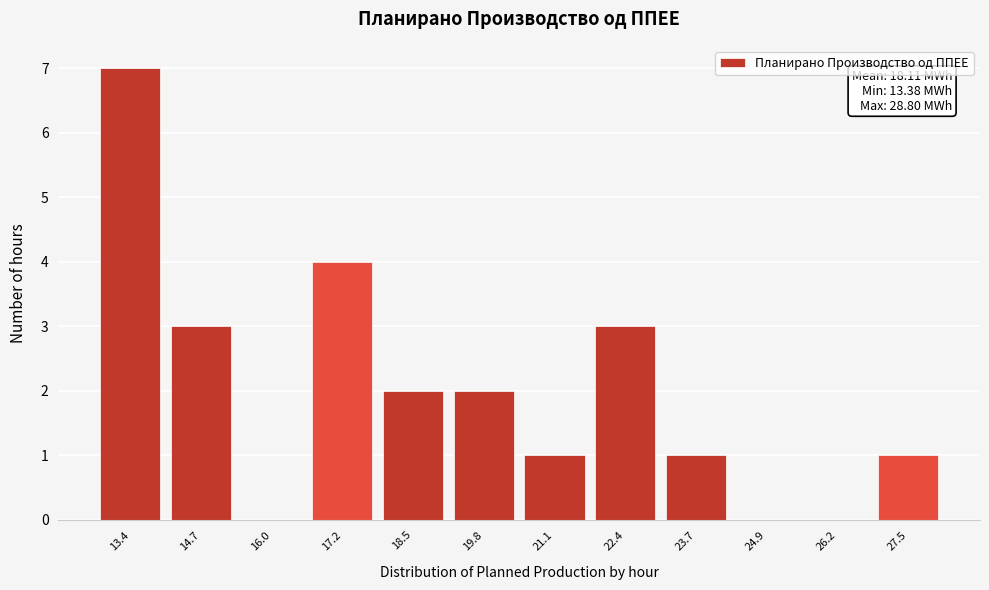

Reading left to right, what are all the values shown in this chart?

13.4=7	14.7=3	16.0=0	17.2=4	18.5=2	19.8=2	21.1=1	22.4=3	23.7=1	24.9=0	26.2=0	27.5=1